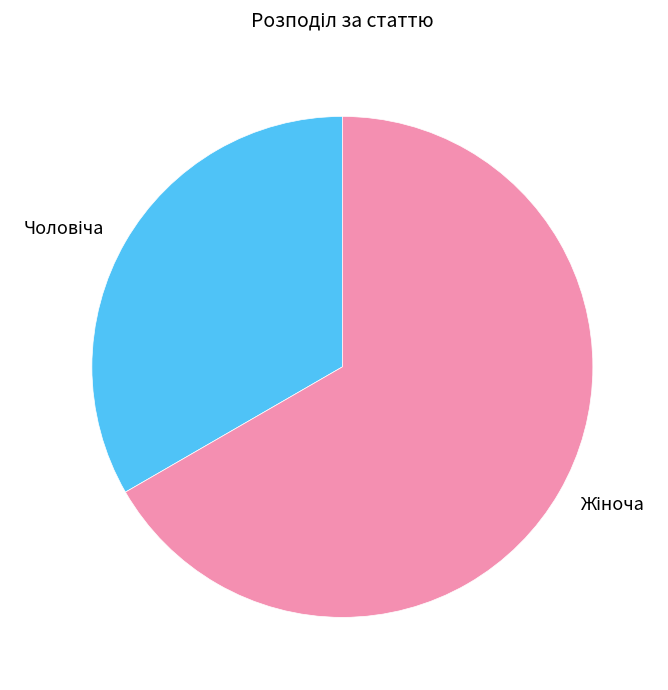

Is there any slice that represents more than half of the pie?

Yes